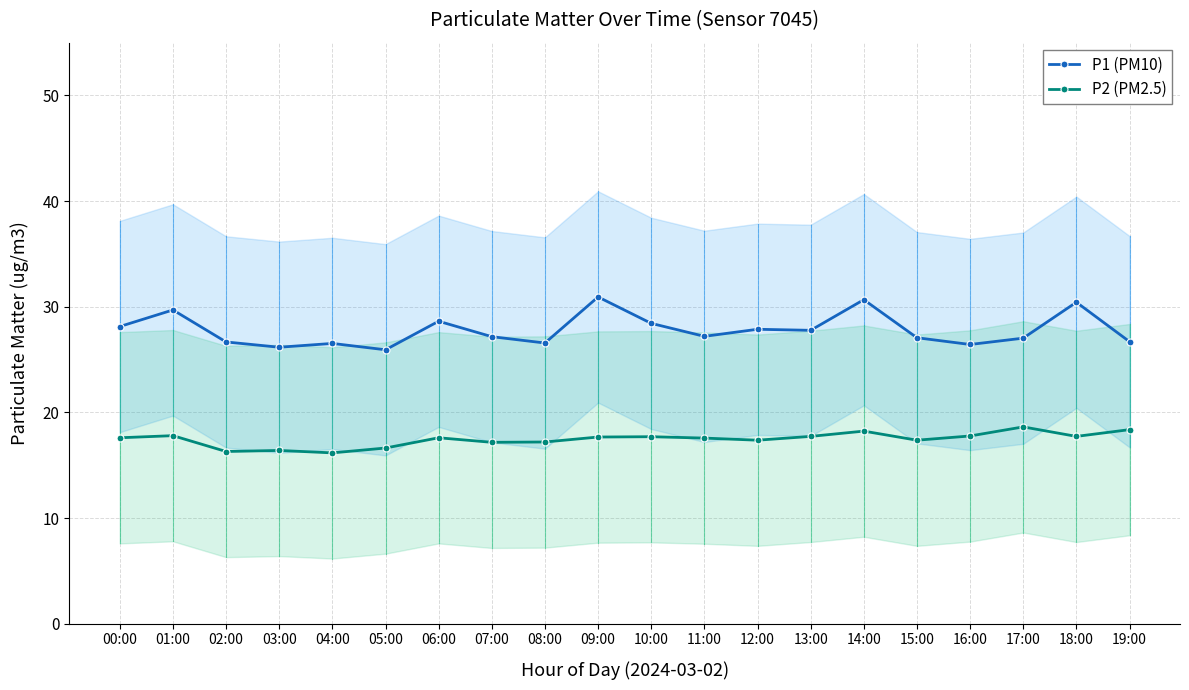

Where is the first local maximum for P1 (PM10)?

01:00